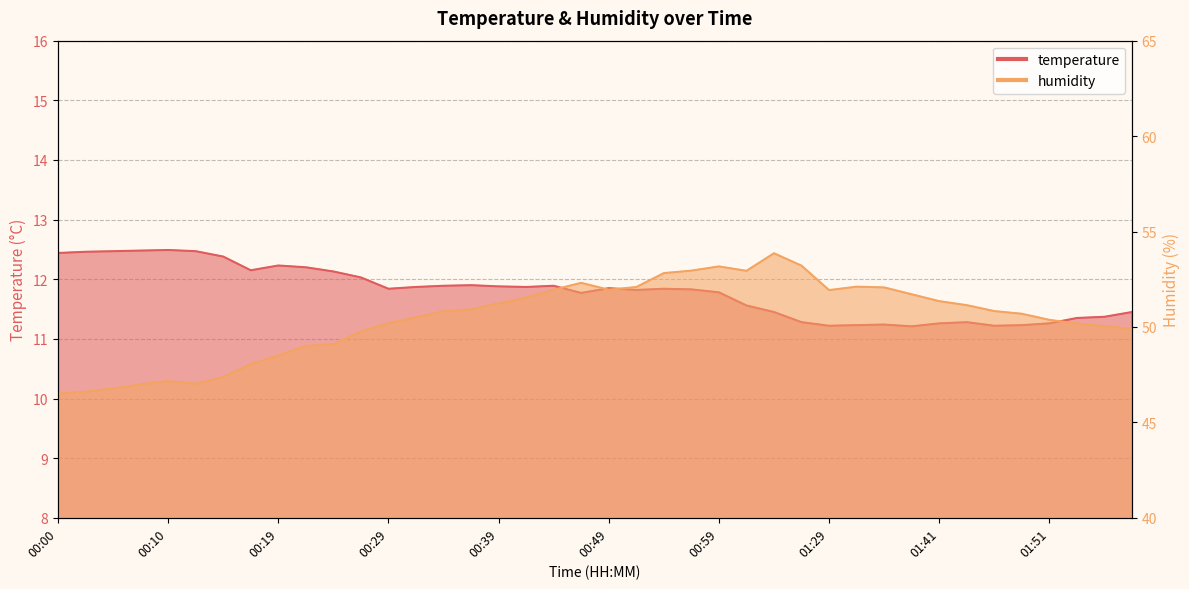

Which has a higher value, 00:29 or 00:10?

00:10